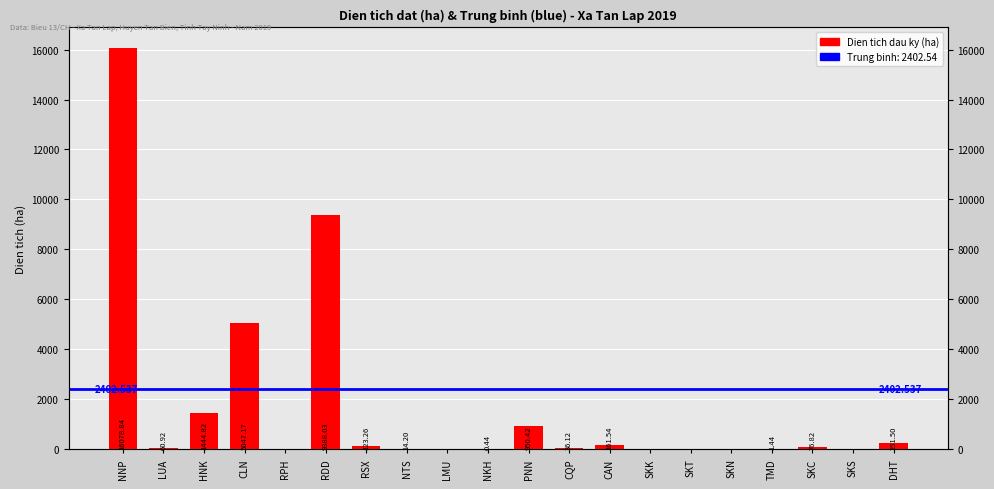

Approximately how many times larger is the value at RSX compared to CQP?

3.4